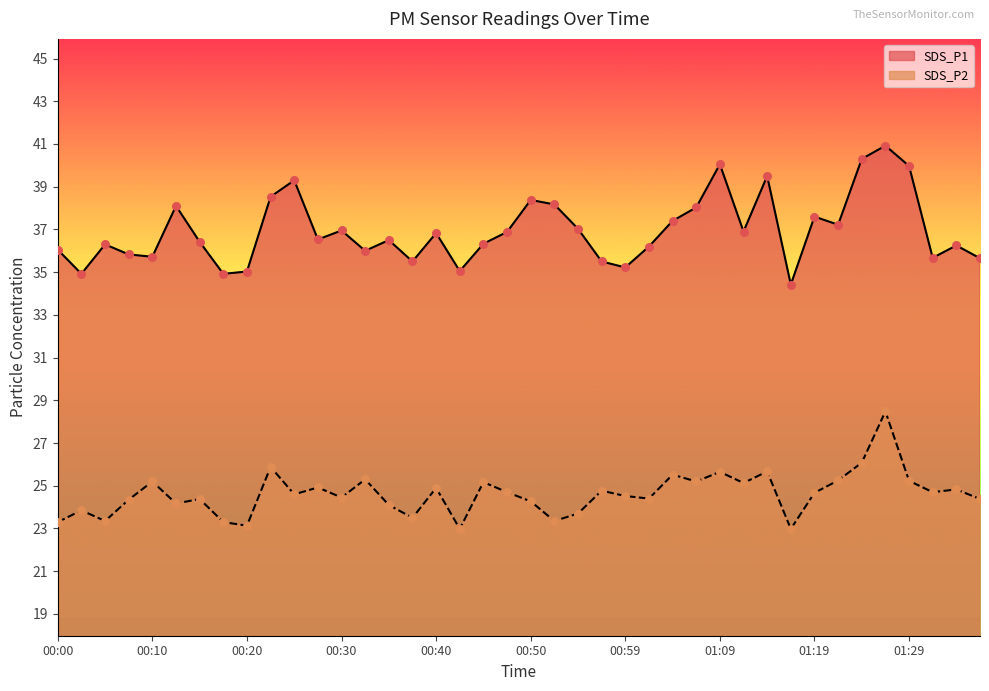

At which category is the sum across all series the highest?

01:26